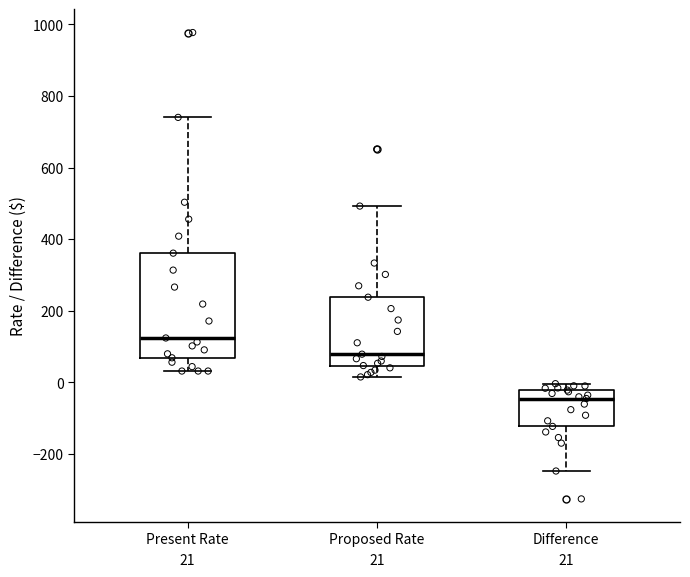

Which box's median line is the highest?

Present Rate